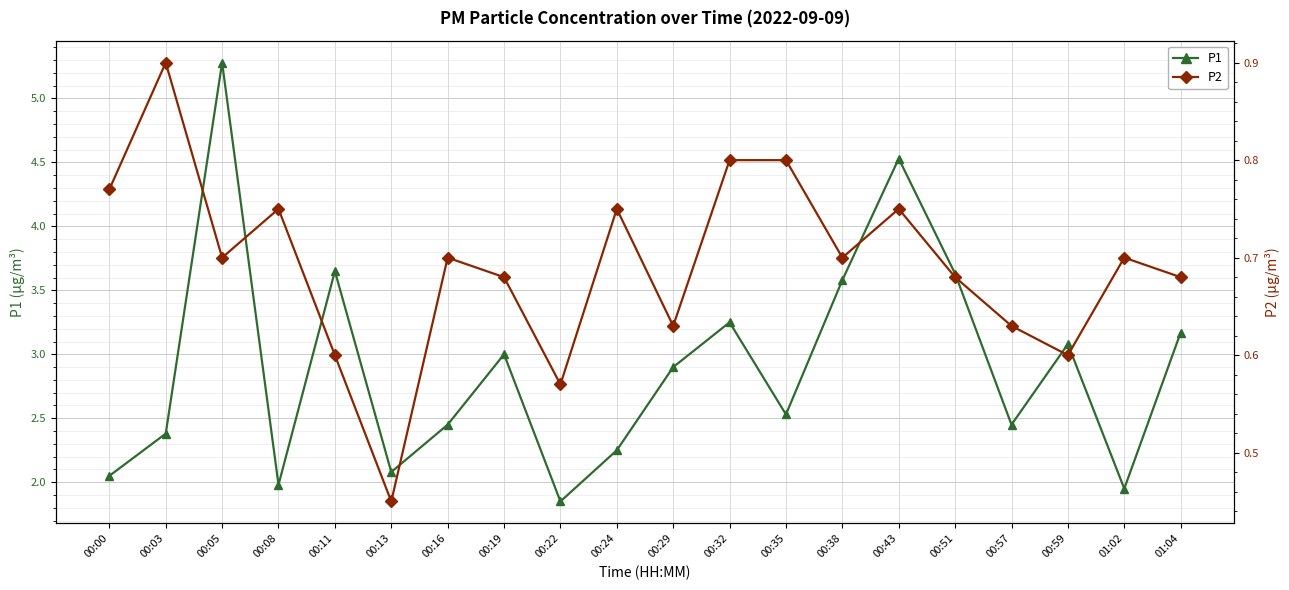

Between 00:03 and 01:04, which is larger?

01:04